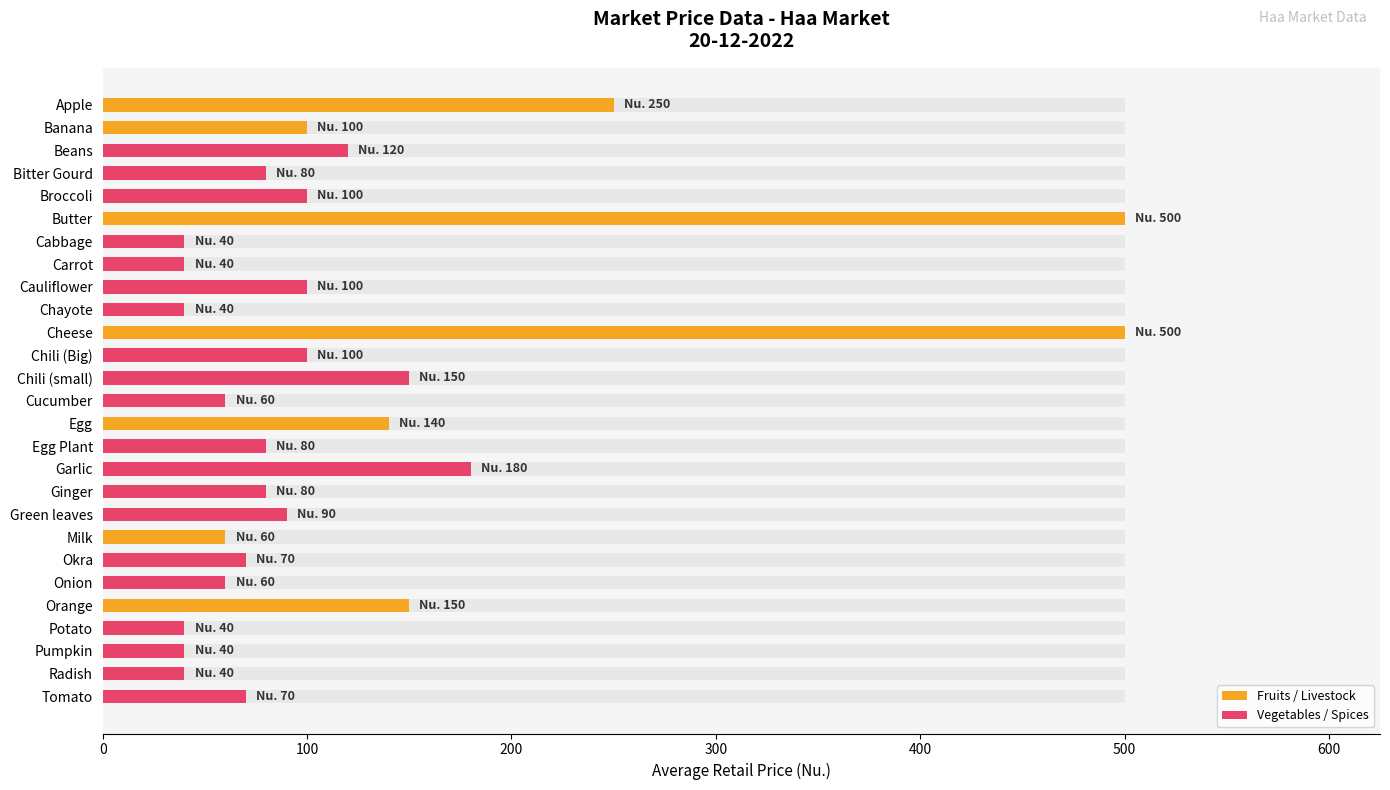

What position from the right is Chili (small)?

15